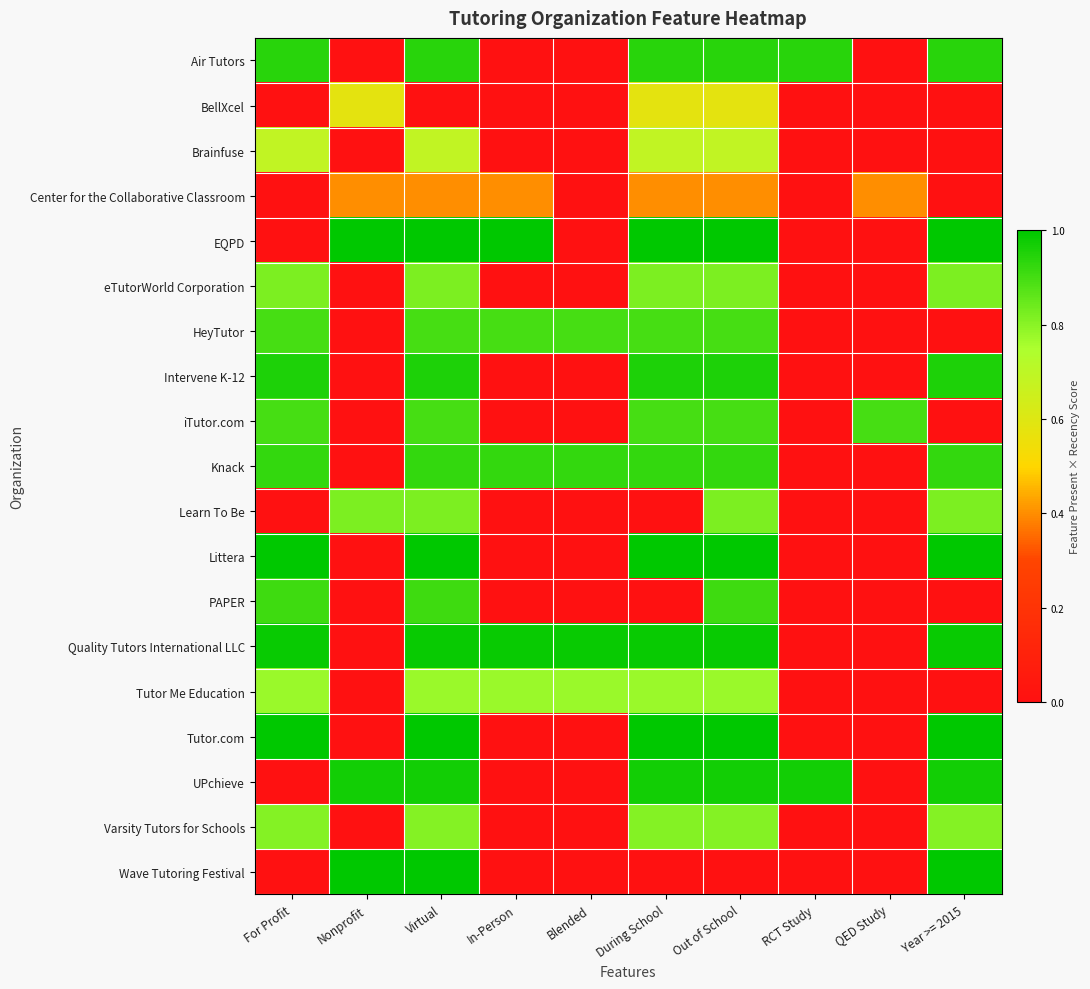

How many series are shown in this chart?

19